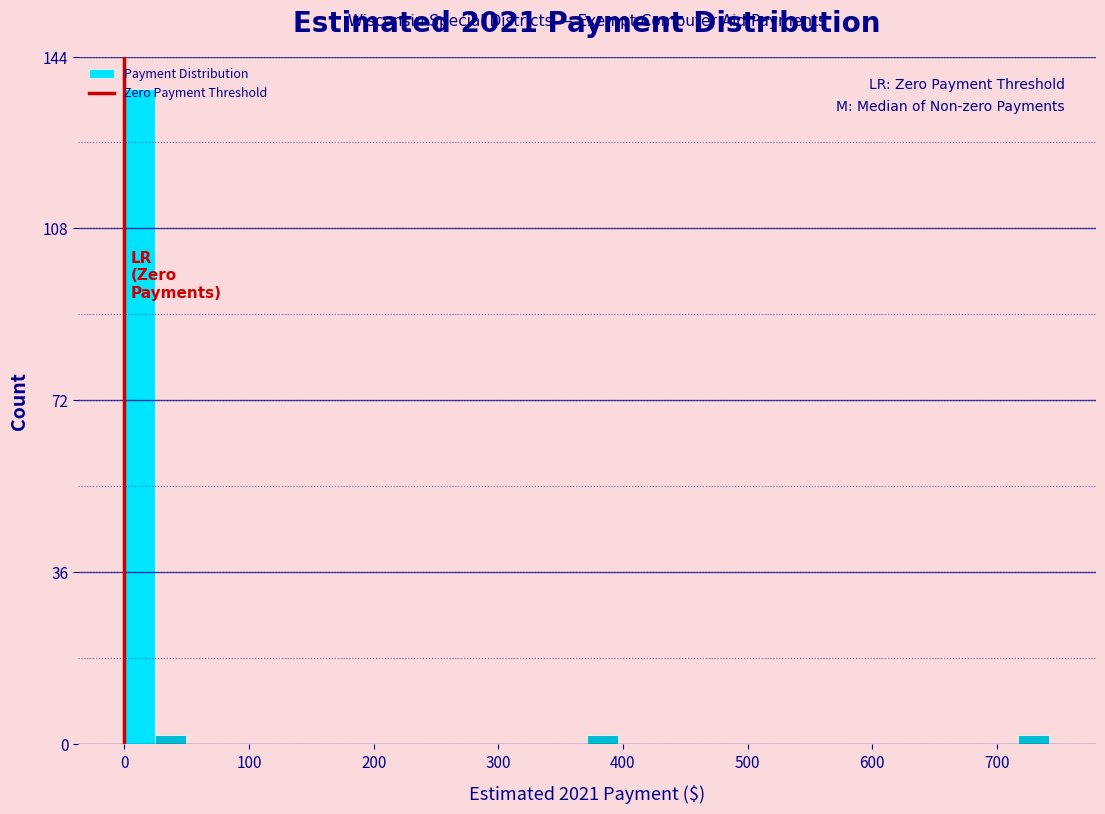

Read against the x-axis, roughly where is the centre of the tallest bar?

10